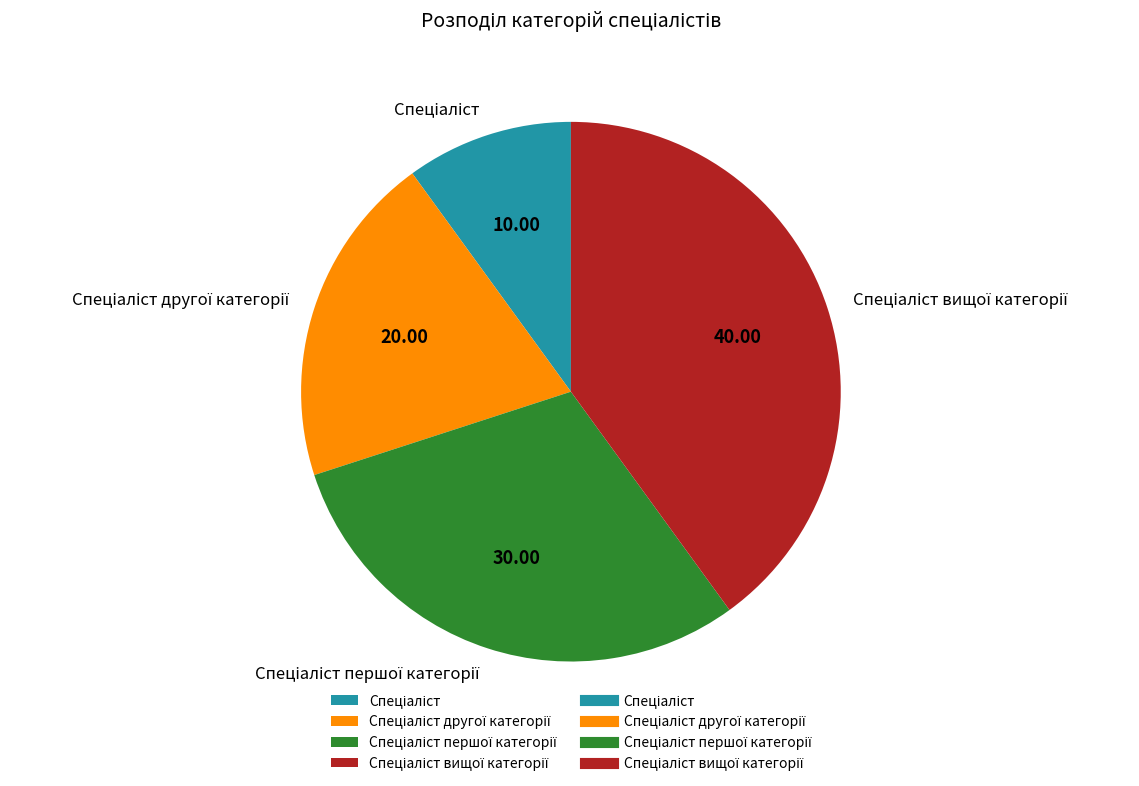

How many slices are in this pie chart?

4